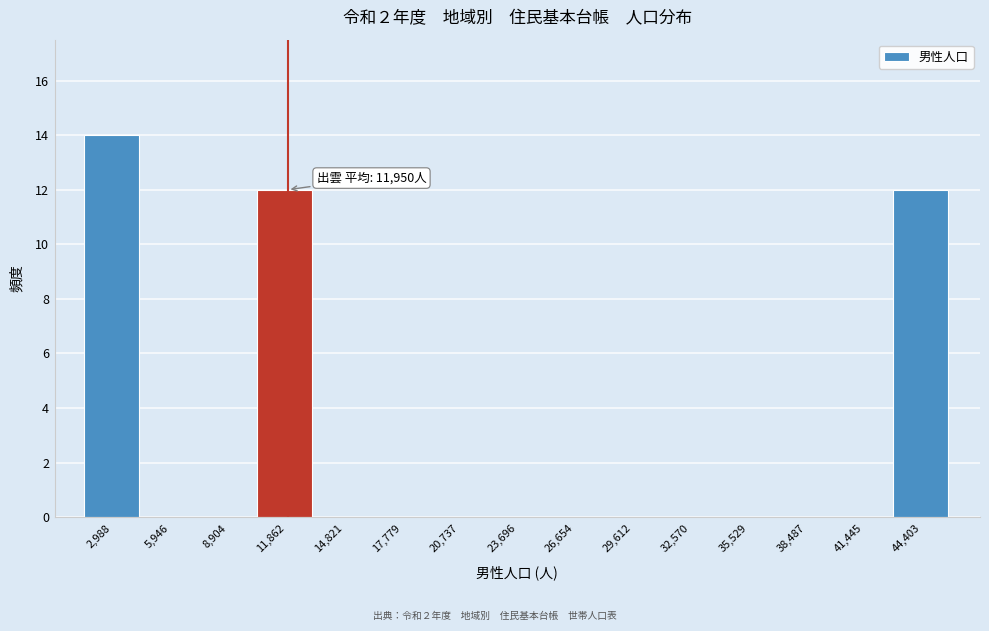

Over which range of the x-axis is the bar tallest?

1500 to 4500